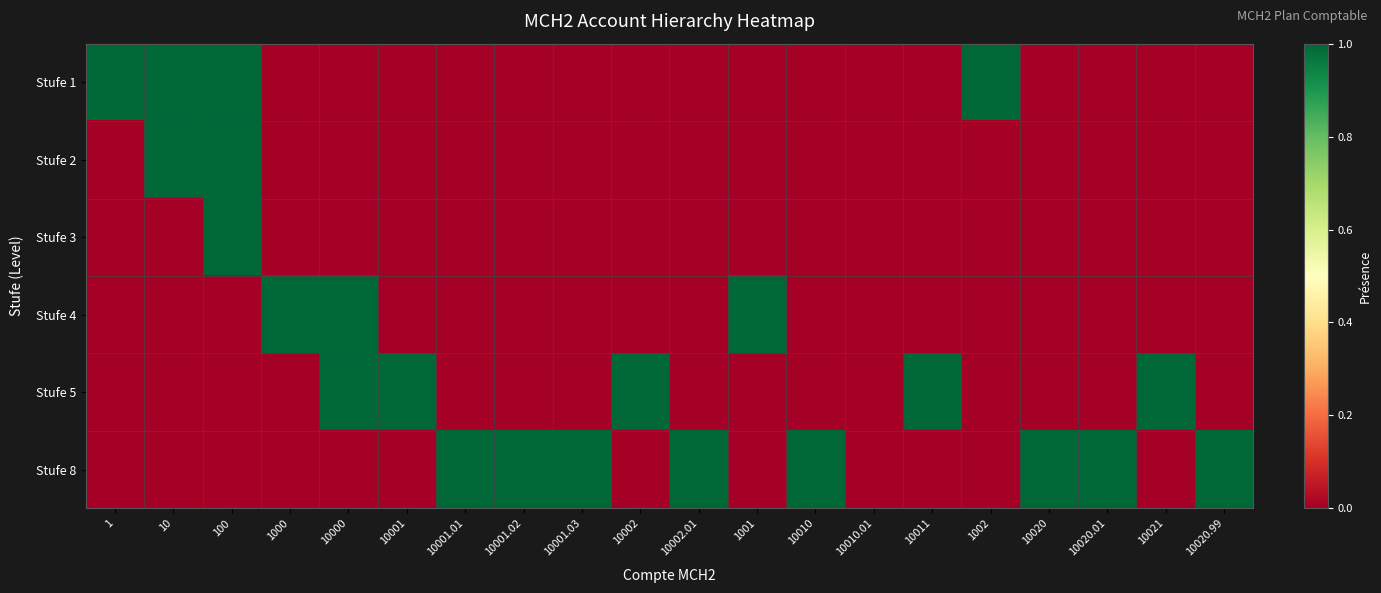

Count the number of categories in the chart.

20